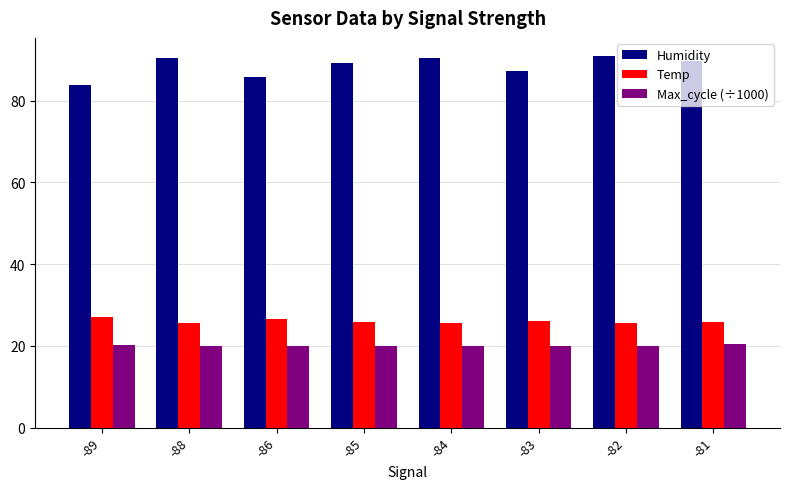

Rank the series by their maximum value, from lowest to highest.

Max_cycle (÷1000), Temp, Humidity